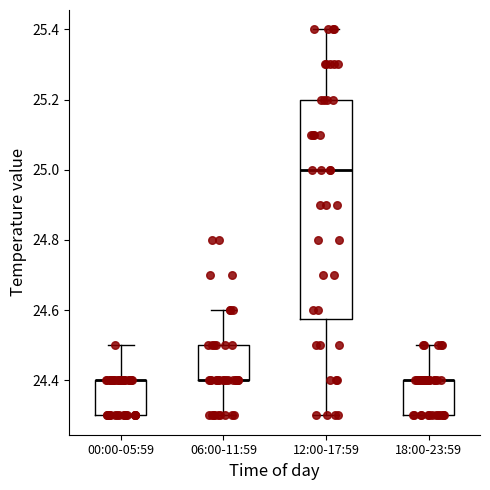

Comparing the boxes themselves (not the whiskers), which one is the tallest?

12:00-17:59